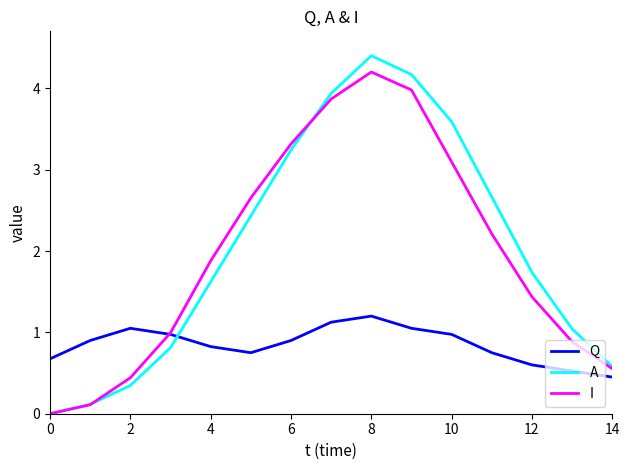

True or false: Q and A intersect in this chart.

True